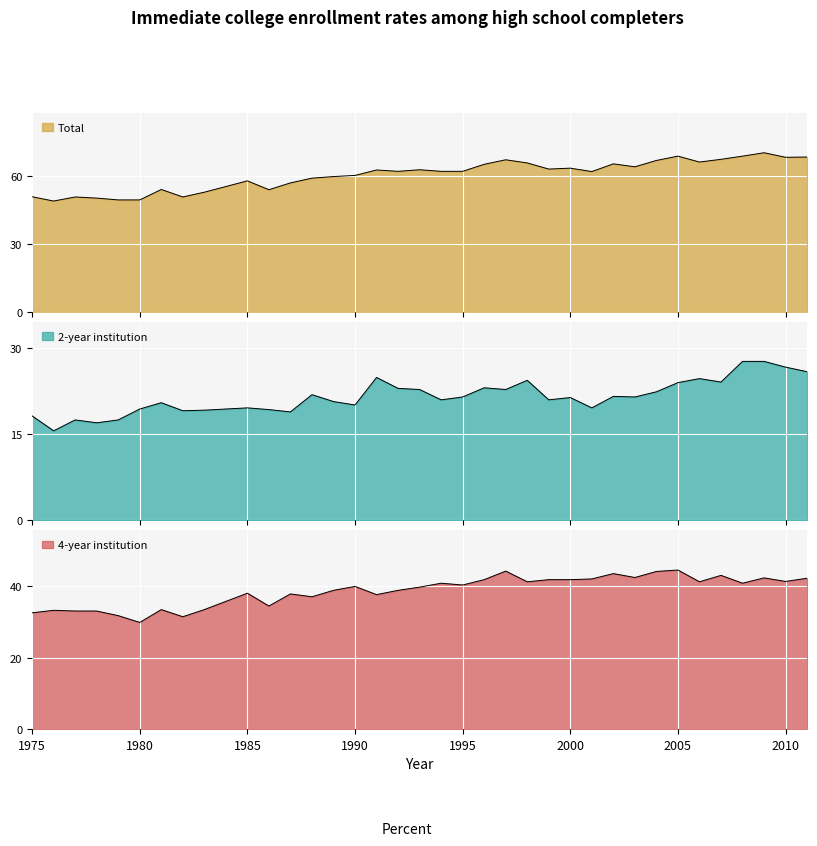

How many lines are shown in the chart?

3